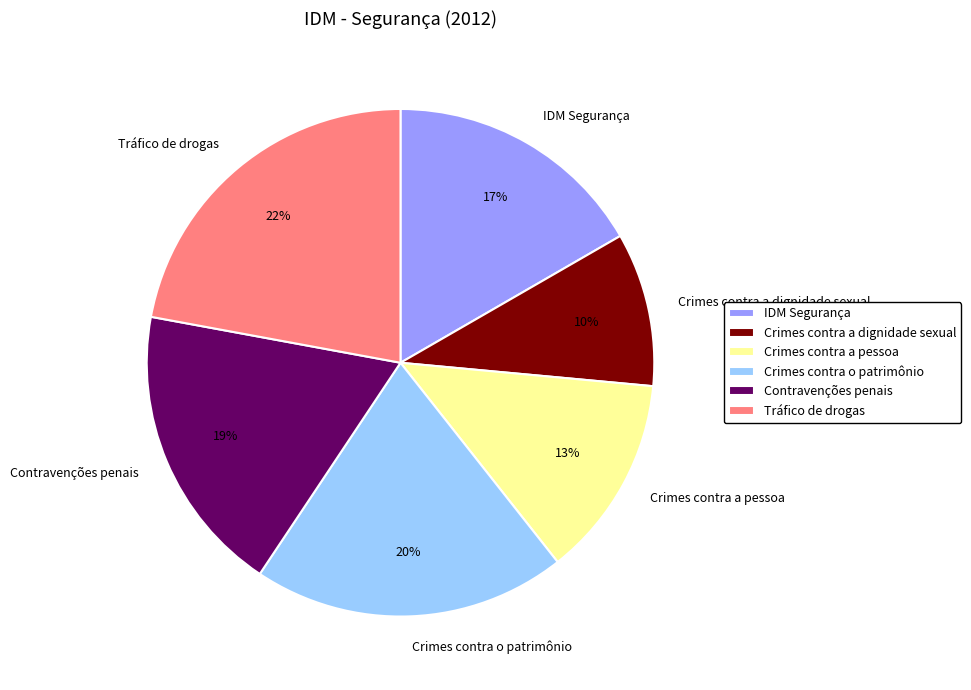

How many segments does this pie chart have?

6